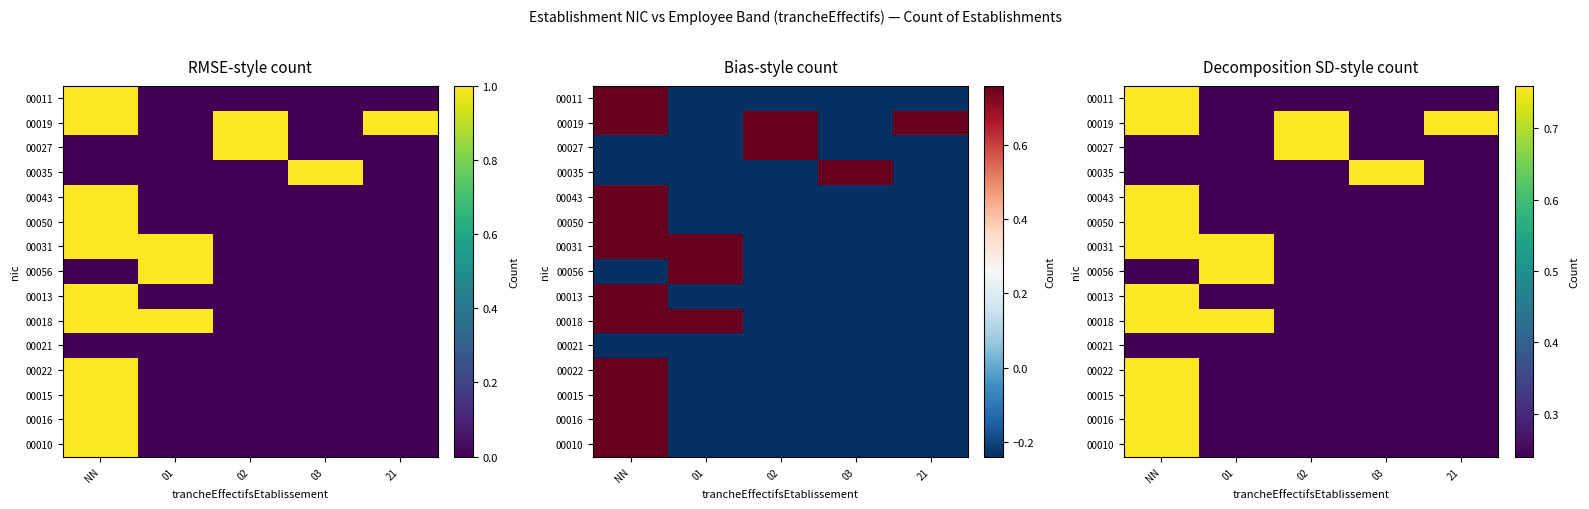

True or false: 00043 has a value of 0.1 at 03.

False